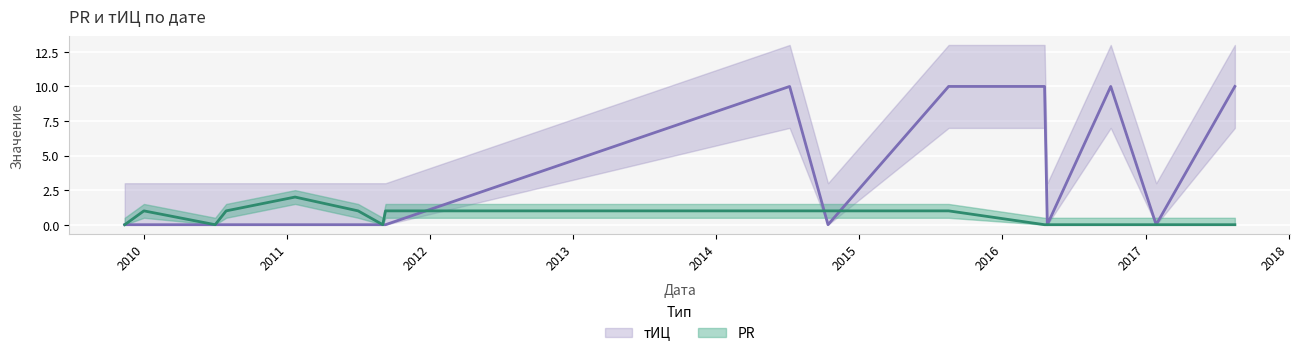

True or false: PR and тИЦ intersect in this chart.

True